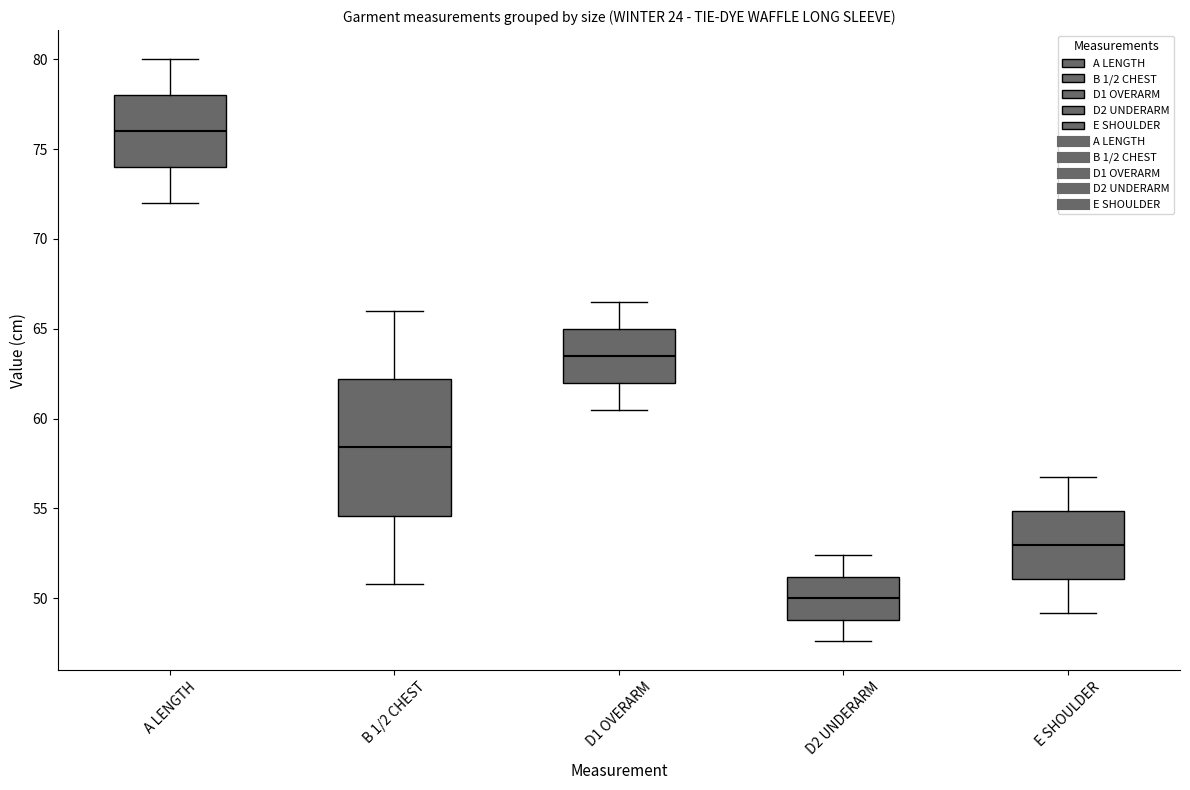

Which box is the tallest, from its lower edge to its upper edge?

B 1/2 CHEST